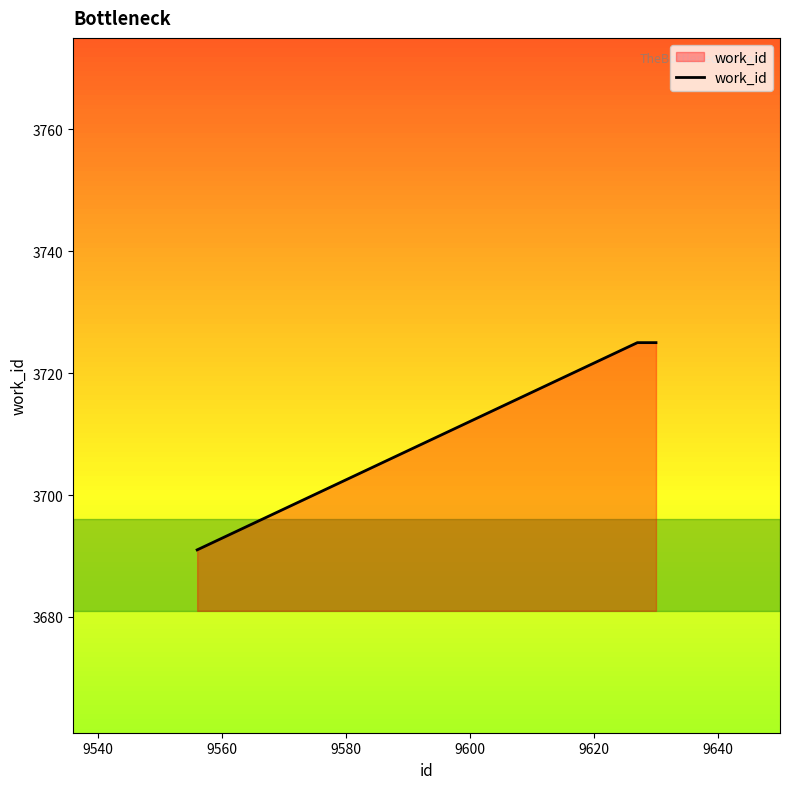

What is the greatest value displayed?

3725